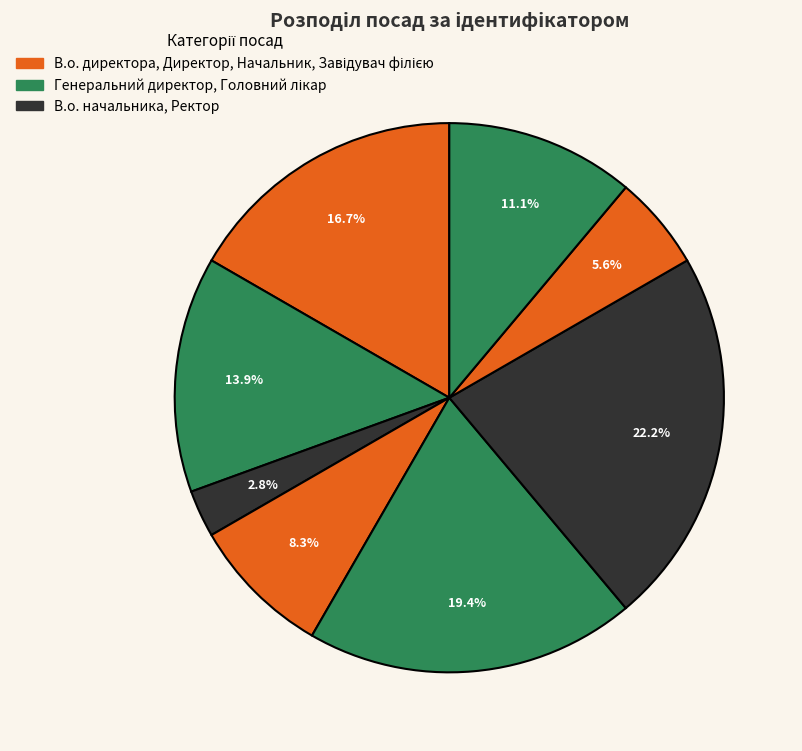

Count the number of slices in the pie.

8